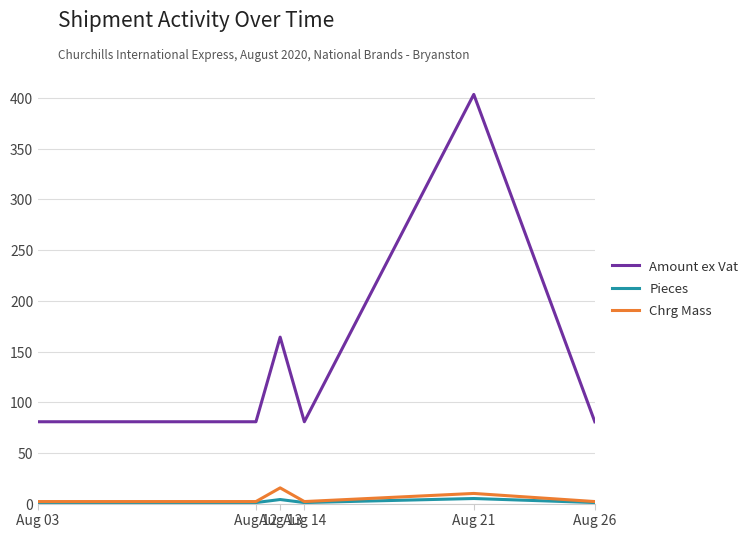

True or false: Amount ex Vat has a value of 80.7 at Aug 26.

True